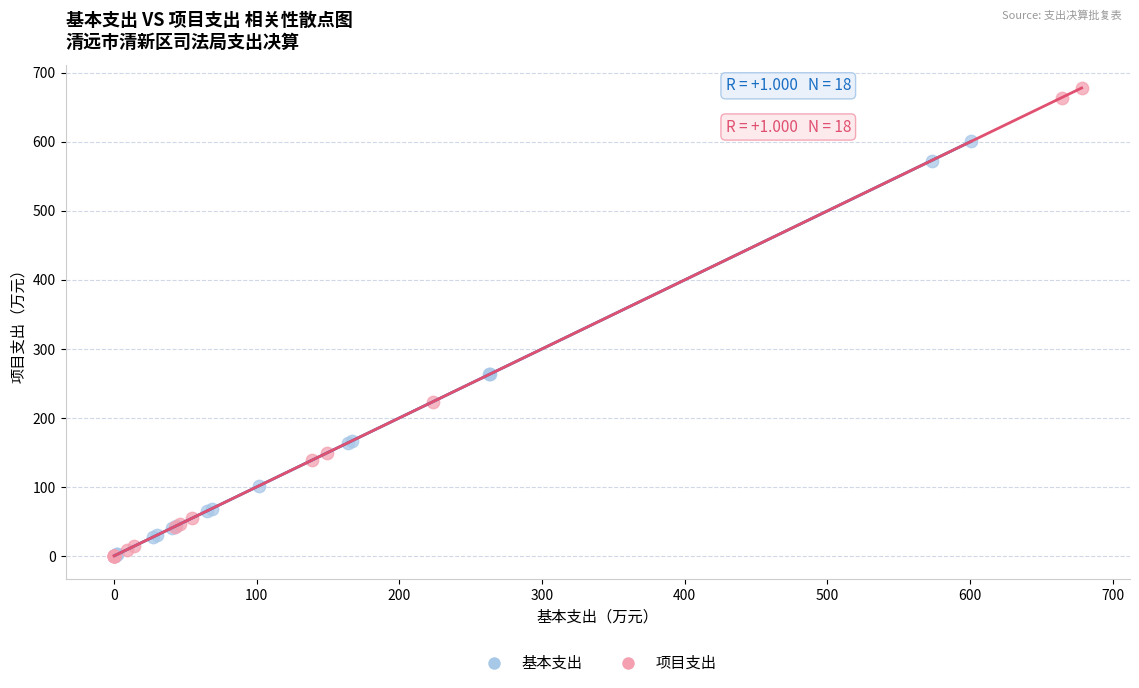

Which series has the largest Y range (max minus min)?

项目支出